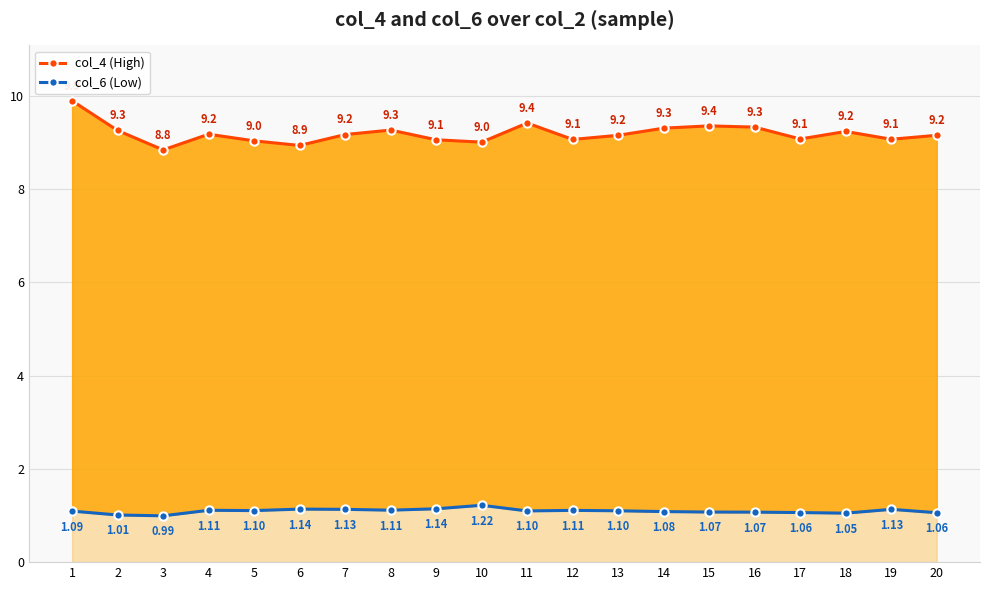

True or false: col_4 (High) has a value of 5.3 at 12.

False